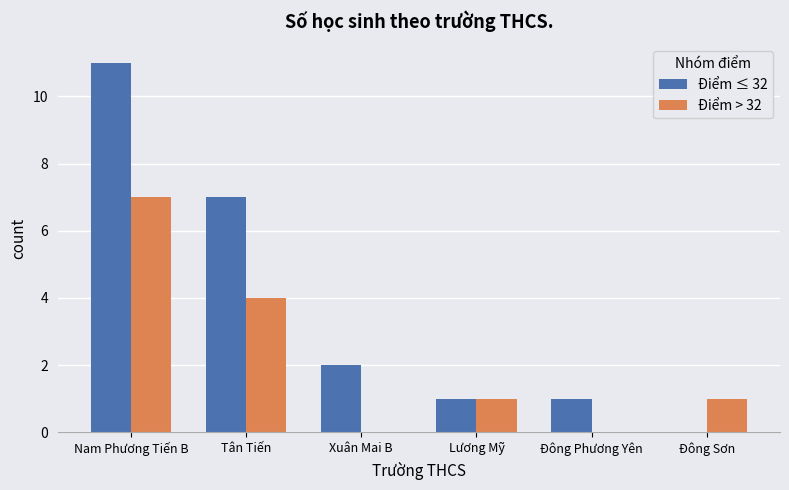

How many distinct data groups are displayed?

2